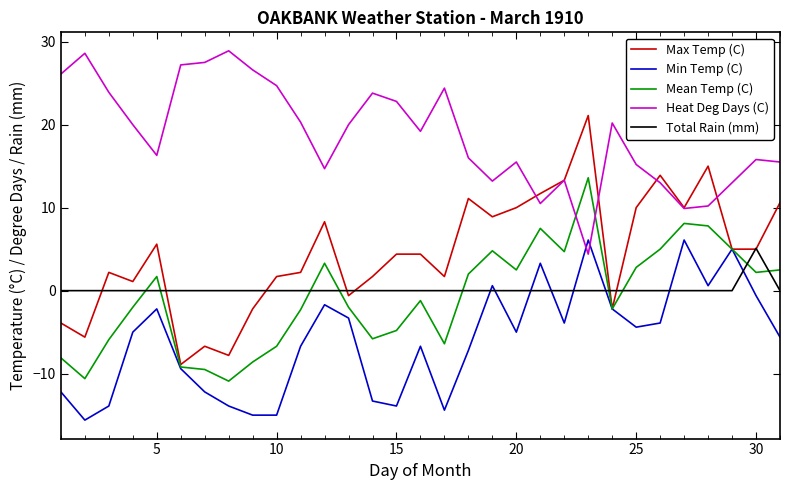

Which series has the largest total across all categories?

Heat Deg Days (C)